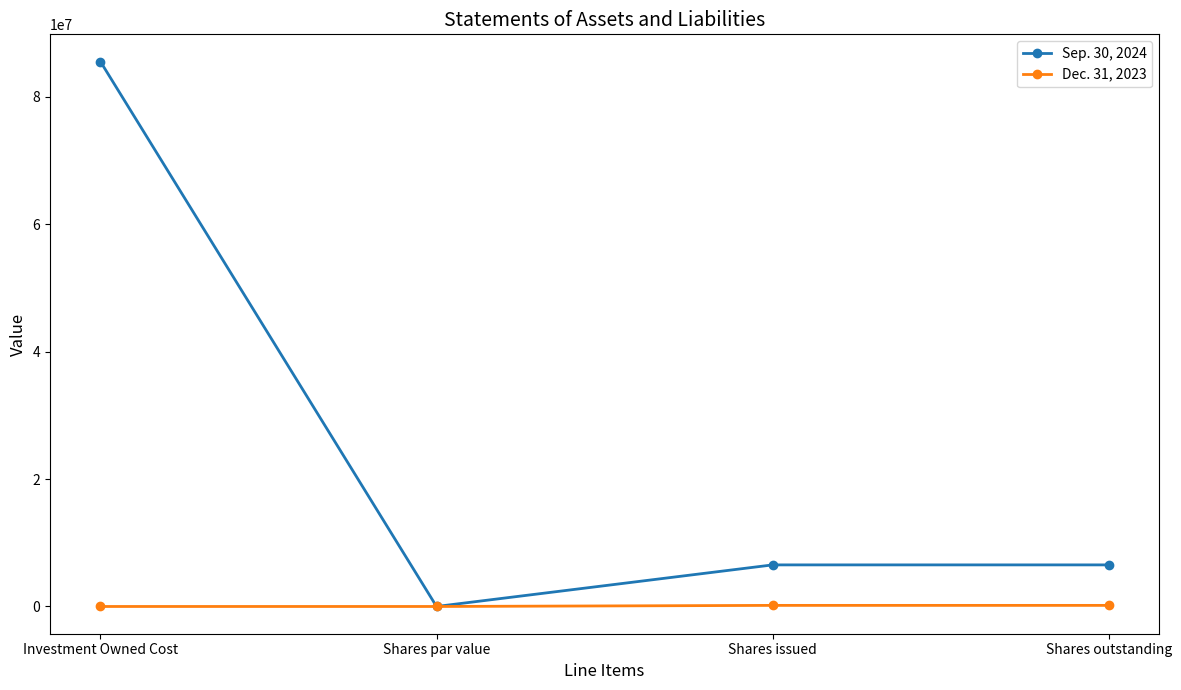

What is the greatest value displayed?

85554944.0